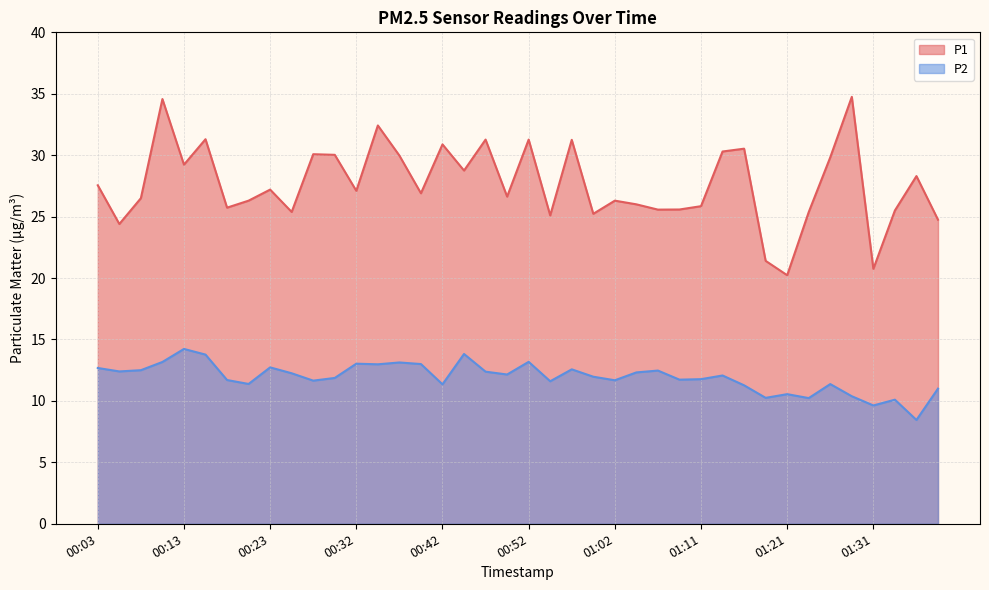

Is it true that P2 equals 21.3 at 00:32?

False